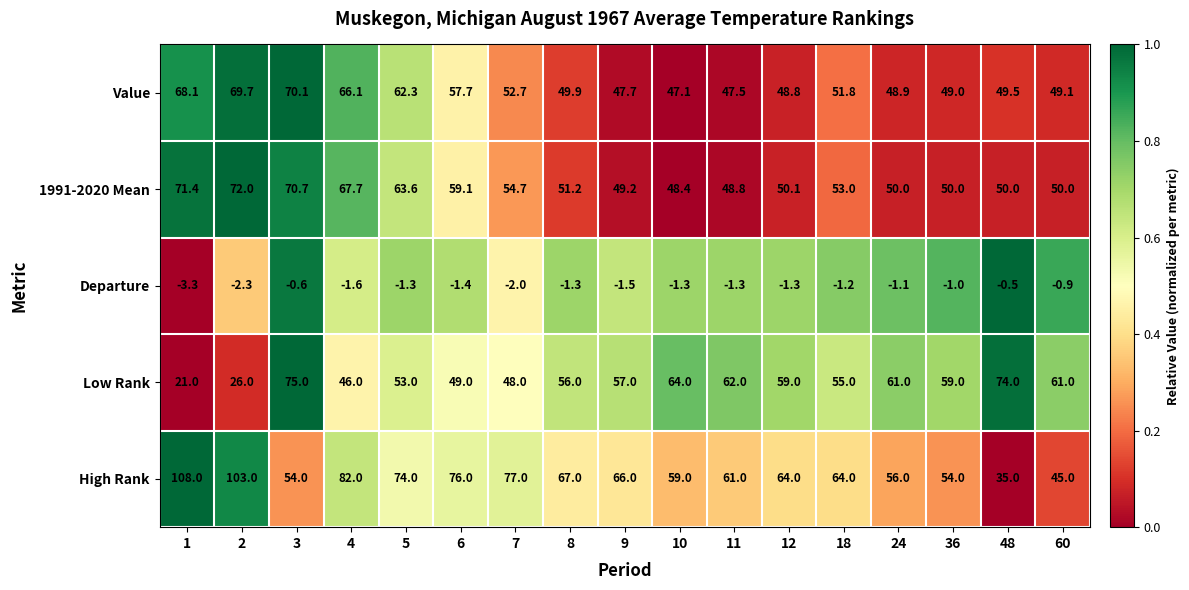

What is the sum of all Value values?

936.0